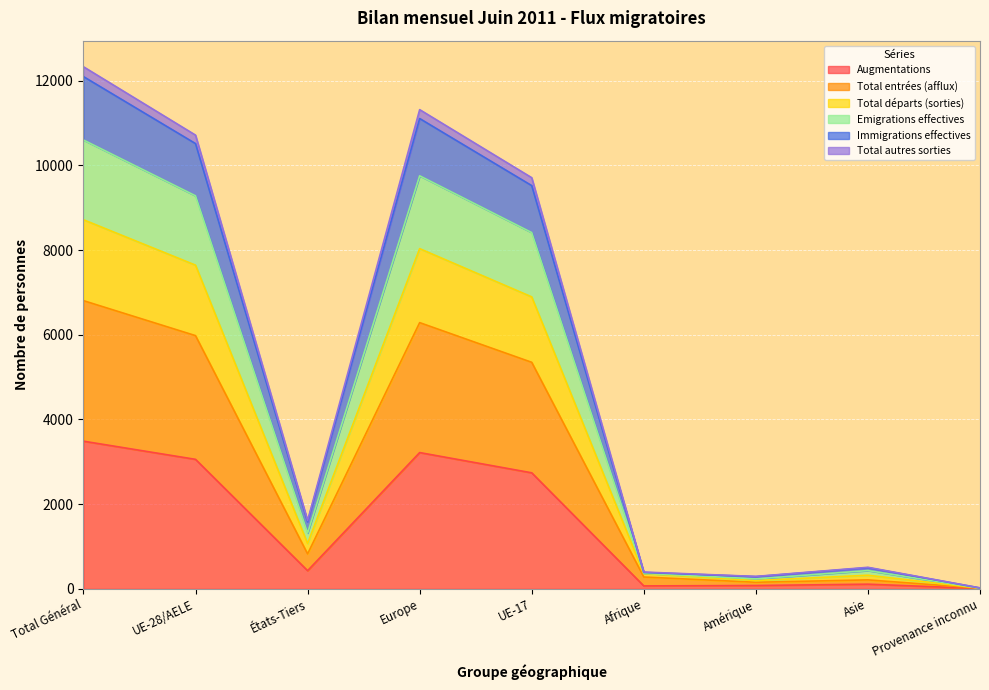

What is the maximum value for Augmentations?

3487